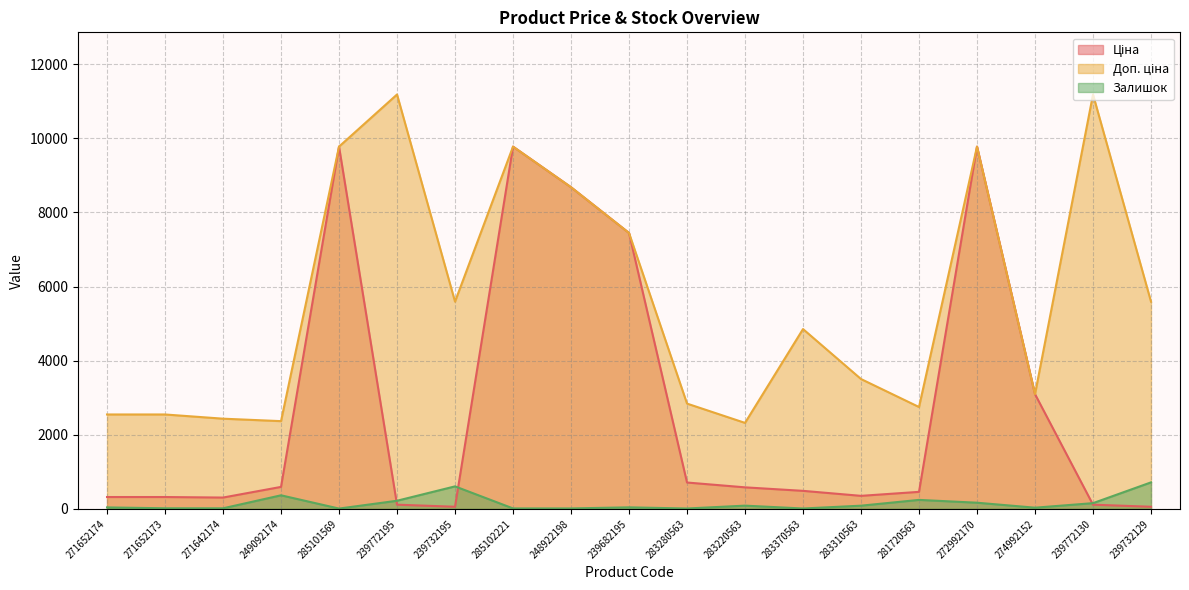

The Залишок series shows 253.4 at 249092174. True or false?

False